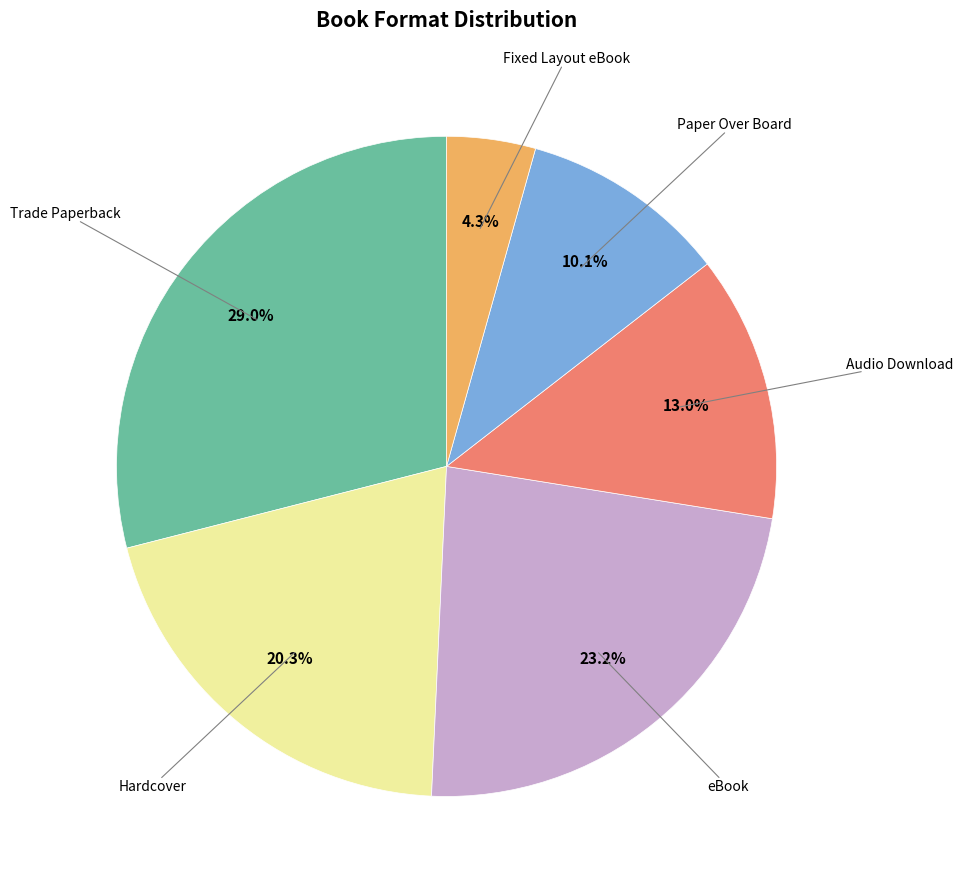

Count the number of slices in the pie.

6